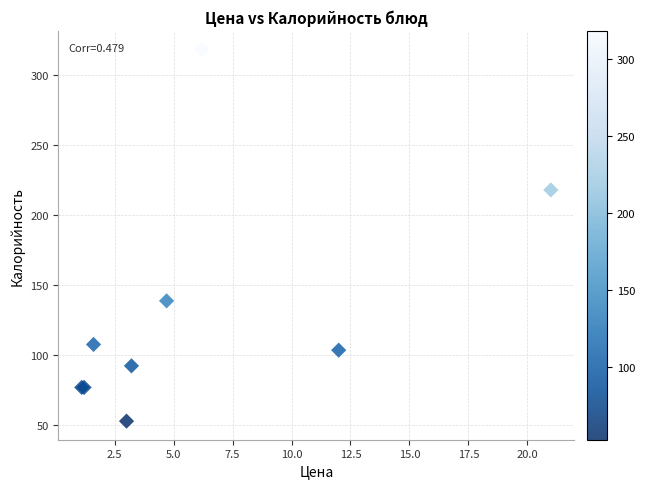

What Y value in the scatter plot is closest to 185?

218.0